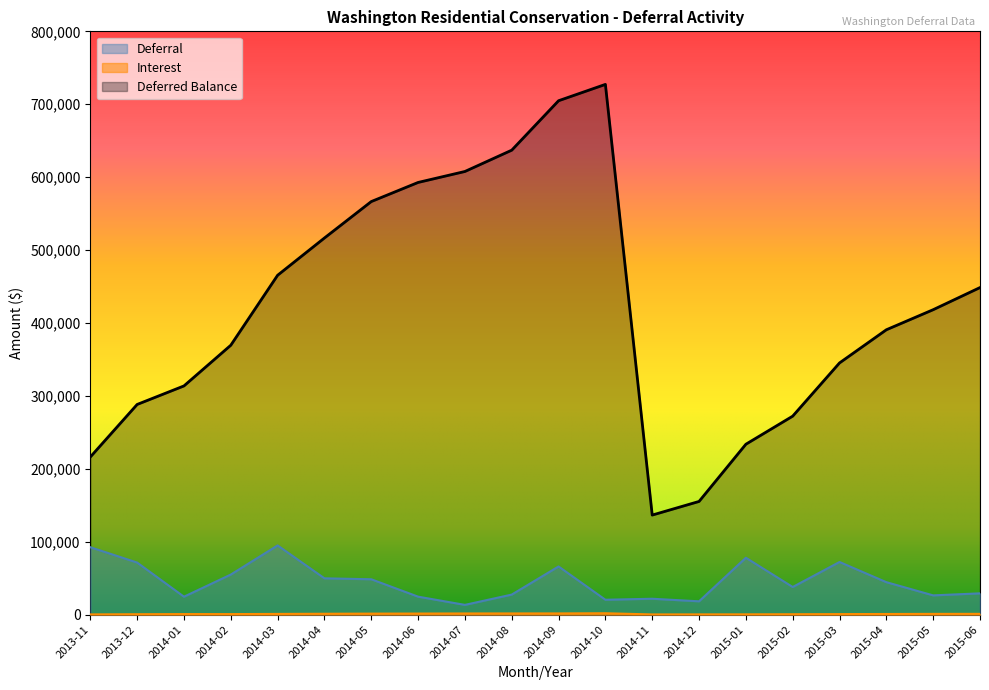

What is the lowest value of the Interest series?

305.7